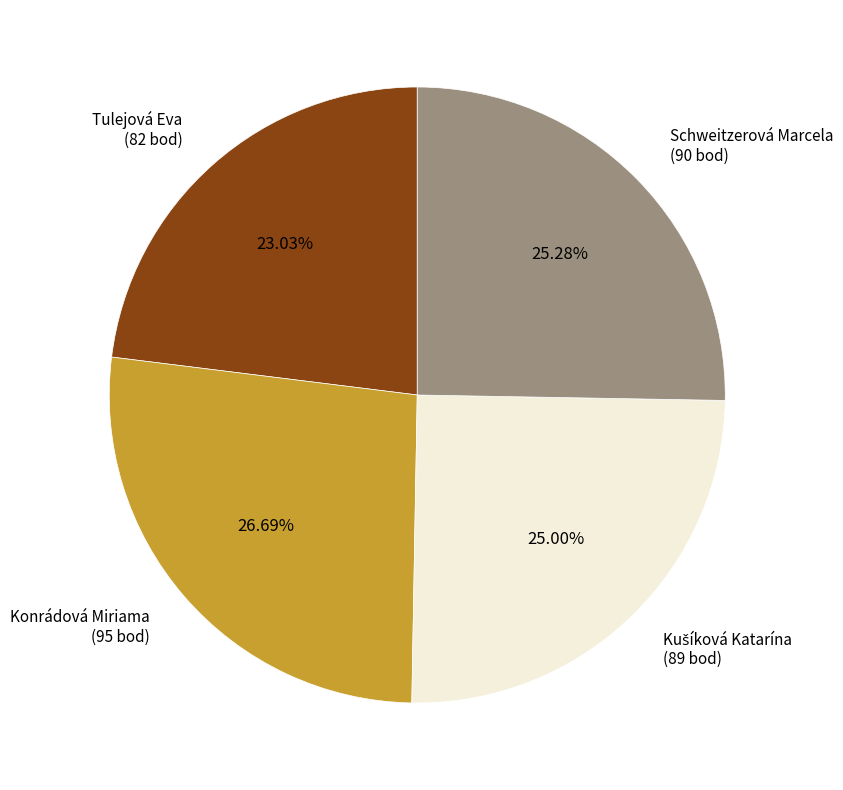

What percentage is the Konrádová Miriama slice, to the nearest percent?

27%